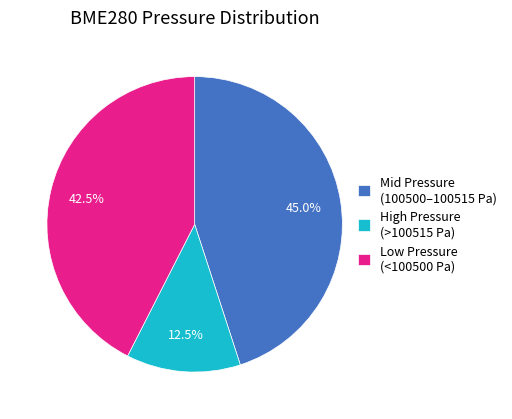

Rank the categories by value from lowest to highest.

High Pressure (>100515 Pa), Low Pressure (<100500 Pa), Mid Pressure (100500–100515 Pa)